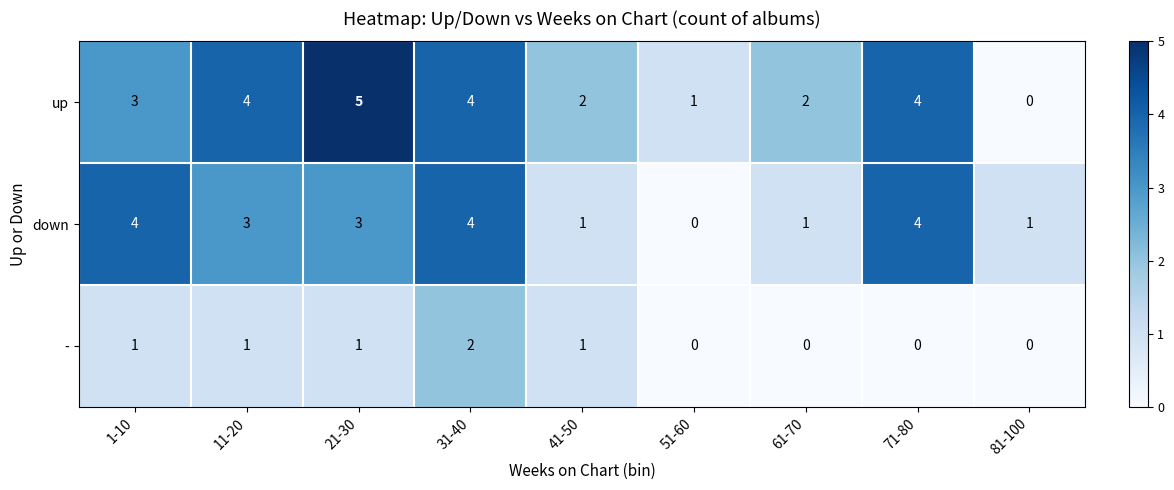

Reading left to right, list all the values displayed in this chart.

up: 3	4	5	4	2	1	2	4	0
down: 4	3	3	4	1	0	1	4	1
-: 1	1	1	2	1	0	0	0	0